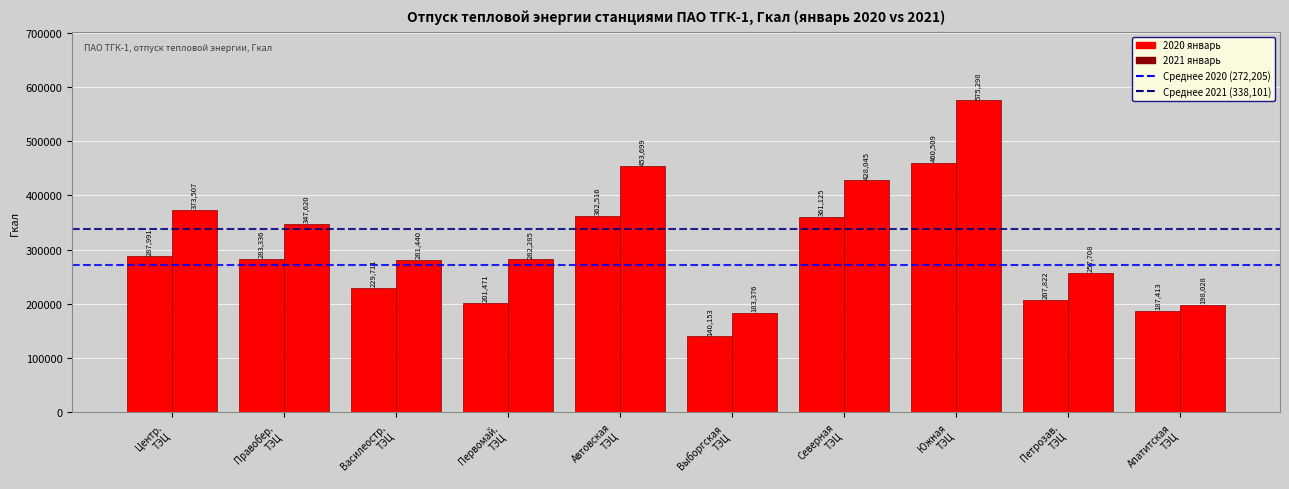

Are the bars grouped side by side (vs. stacked)?

Yes